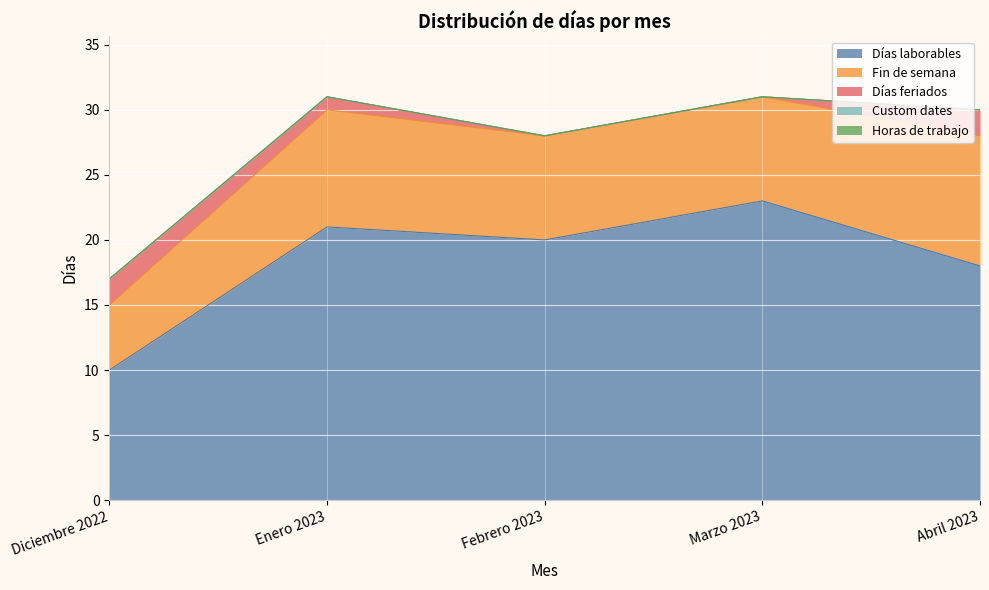

True or false: Días feriados has more than 2 interior local peaks.

False